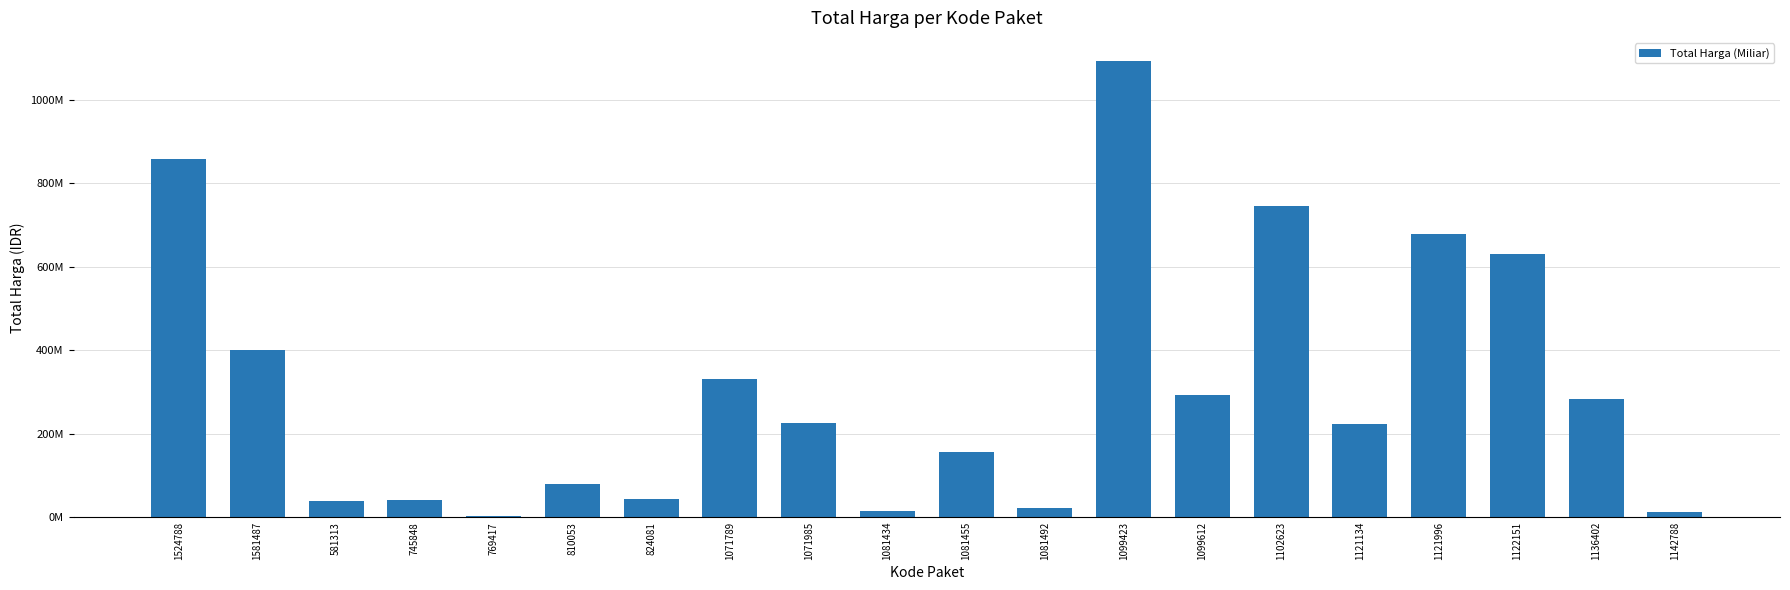

List the labels in order of value, smallest first.

769417, 1142788, 1081434, 1081492, 581313, 745848, 824081, 810053, 1081455, 1121134, 1071985, 1136402, 1099612, 1071789, 1581487, 1122151, 1121996, 1102623, 1524788, 1099423